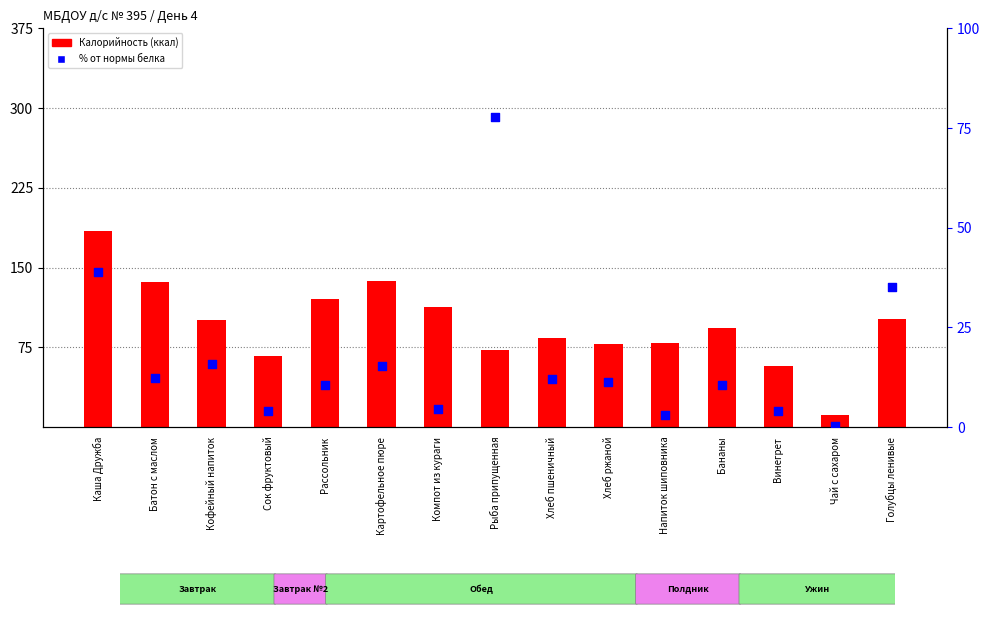

Which series contains the lowest Y value?

% от нормы белка